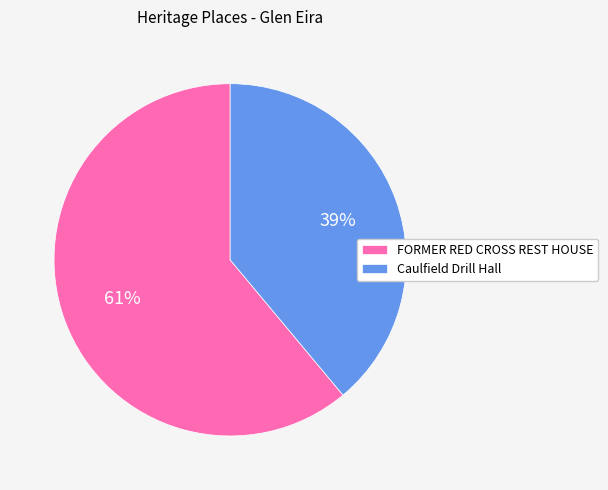

Rank the categories by value from lowest to highest.

Caulfield Drill Hall, FORMER RED CROSS REST HOUSE